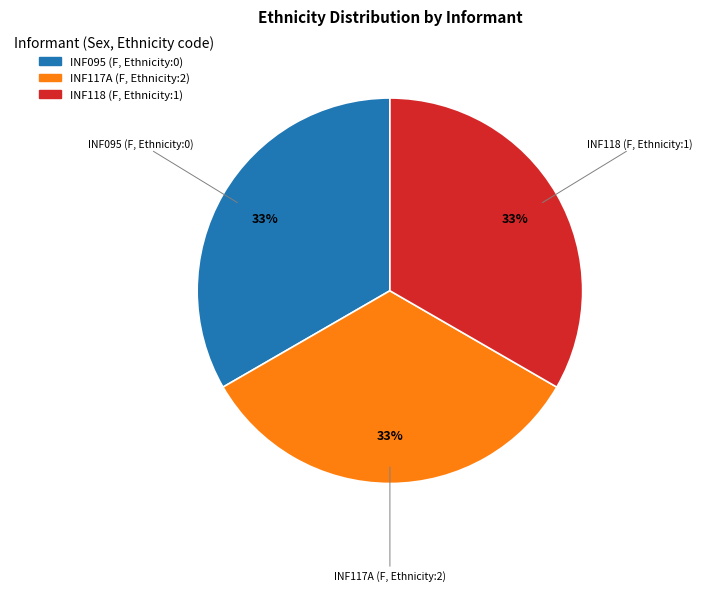

Do INF118 (F, Ethnicity:1) and INF095 (F, Ethnicity:0) together represent more than half of the pie?

Yes